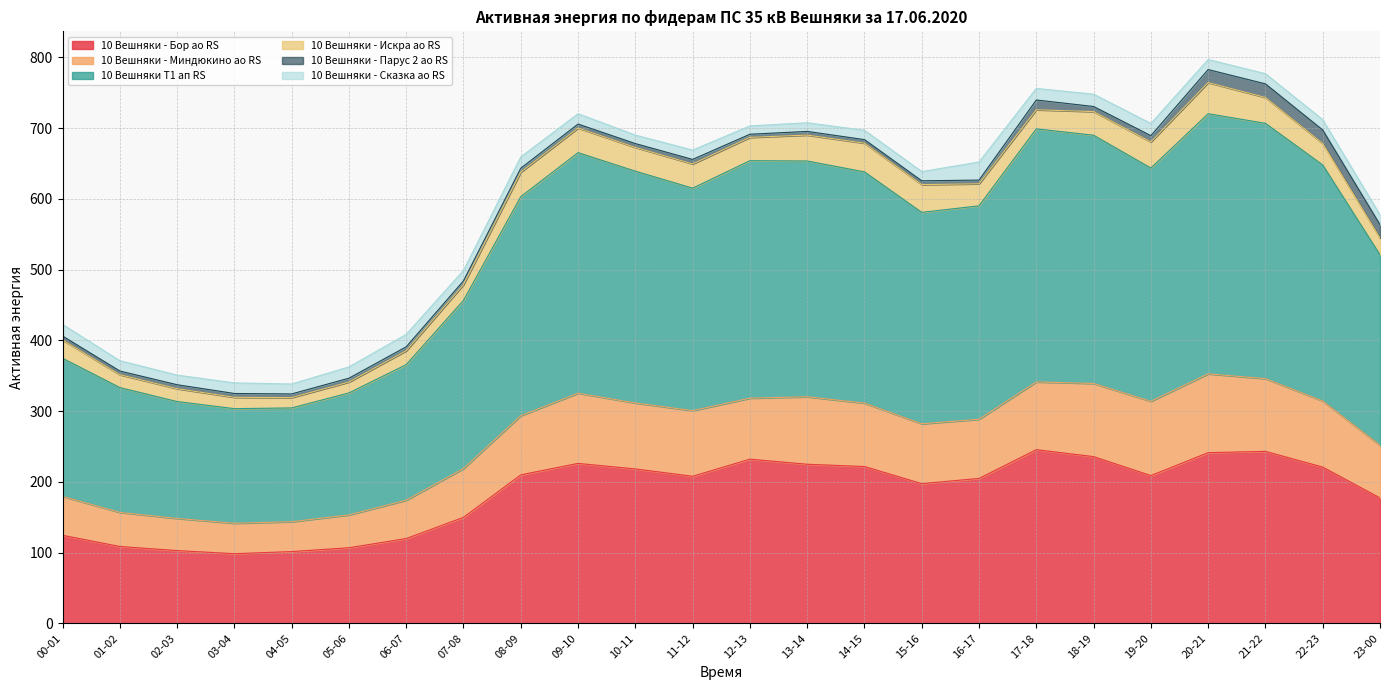

At which category does 10 Вешняки - Миндюкино ао RS reach its first local peak?

09-10